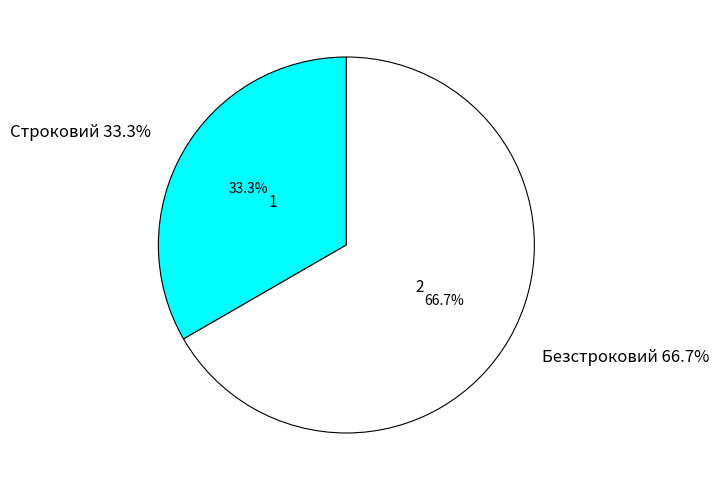

Which slice represents more than half of the pie?

Безстроковий